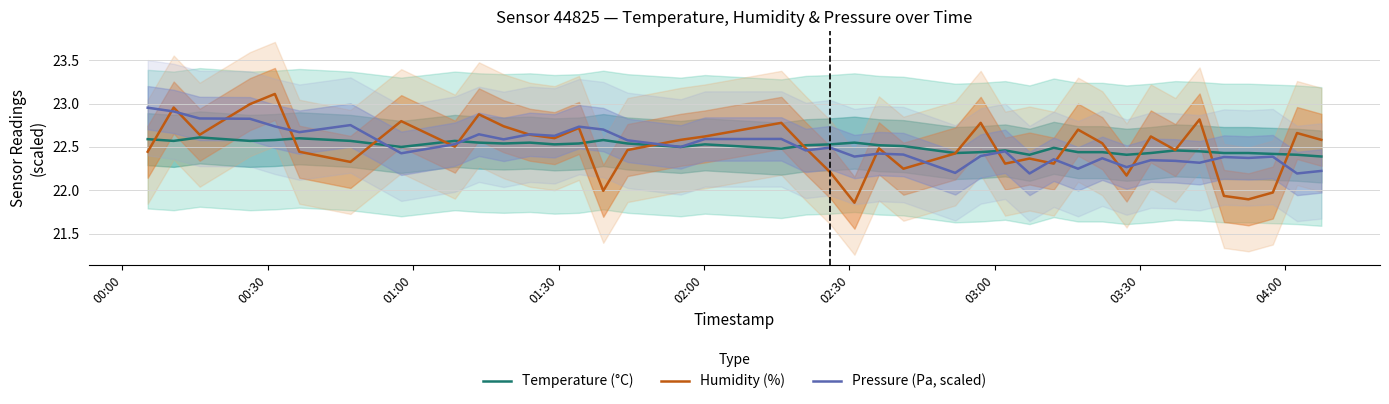

What are all the series names shown in the legend?

Temperature (°C), Humidity (%), Pressure (Pa, scaled)